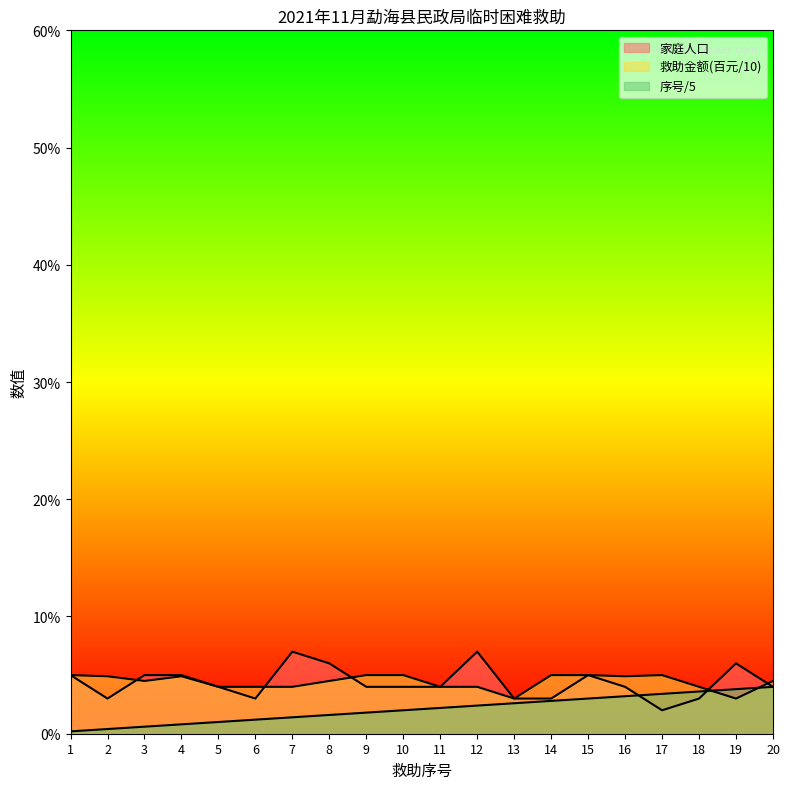

What is the total value across all series at 1?

10.2